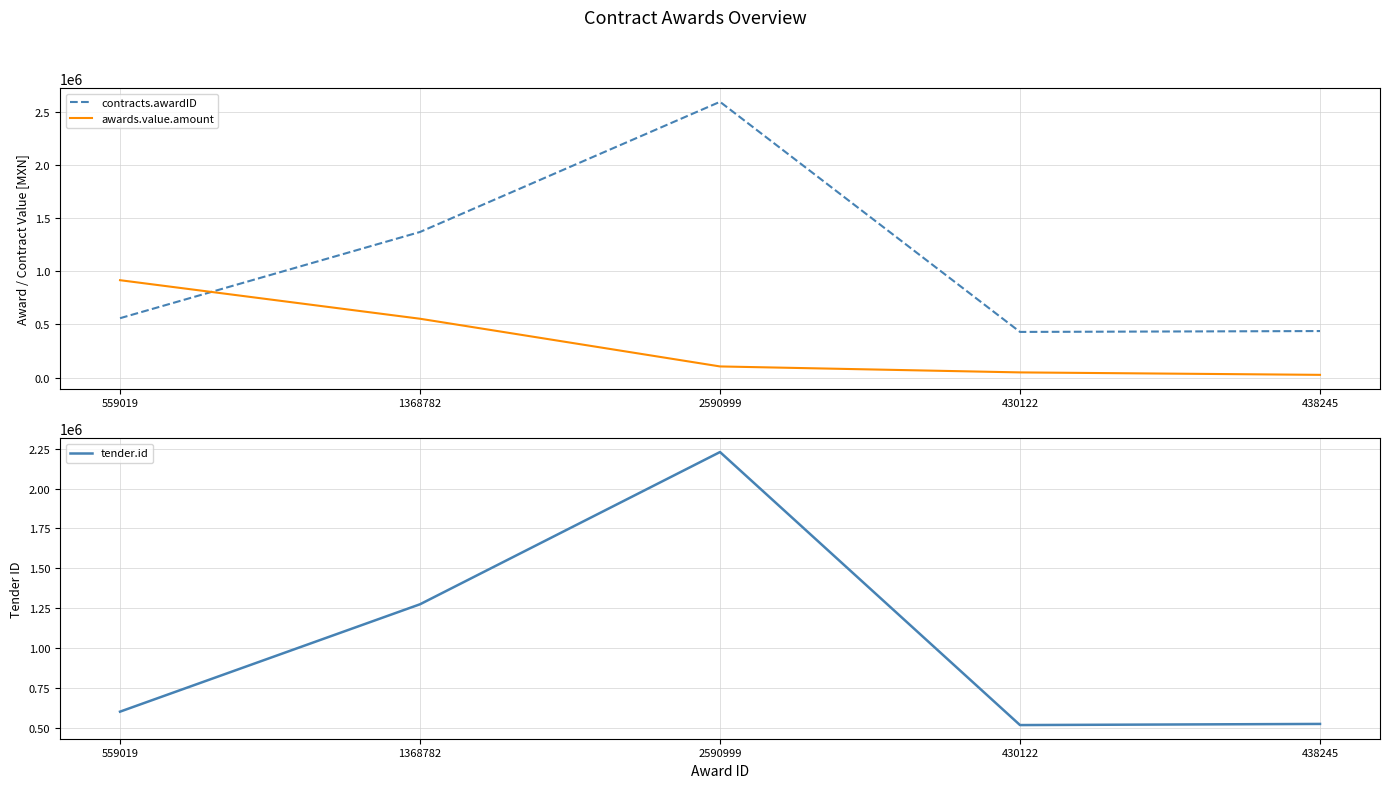

What is the spread (max minus min) of values at 1368782?

814833.7